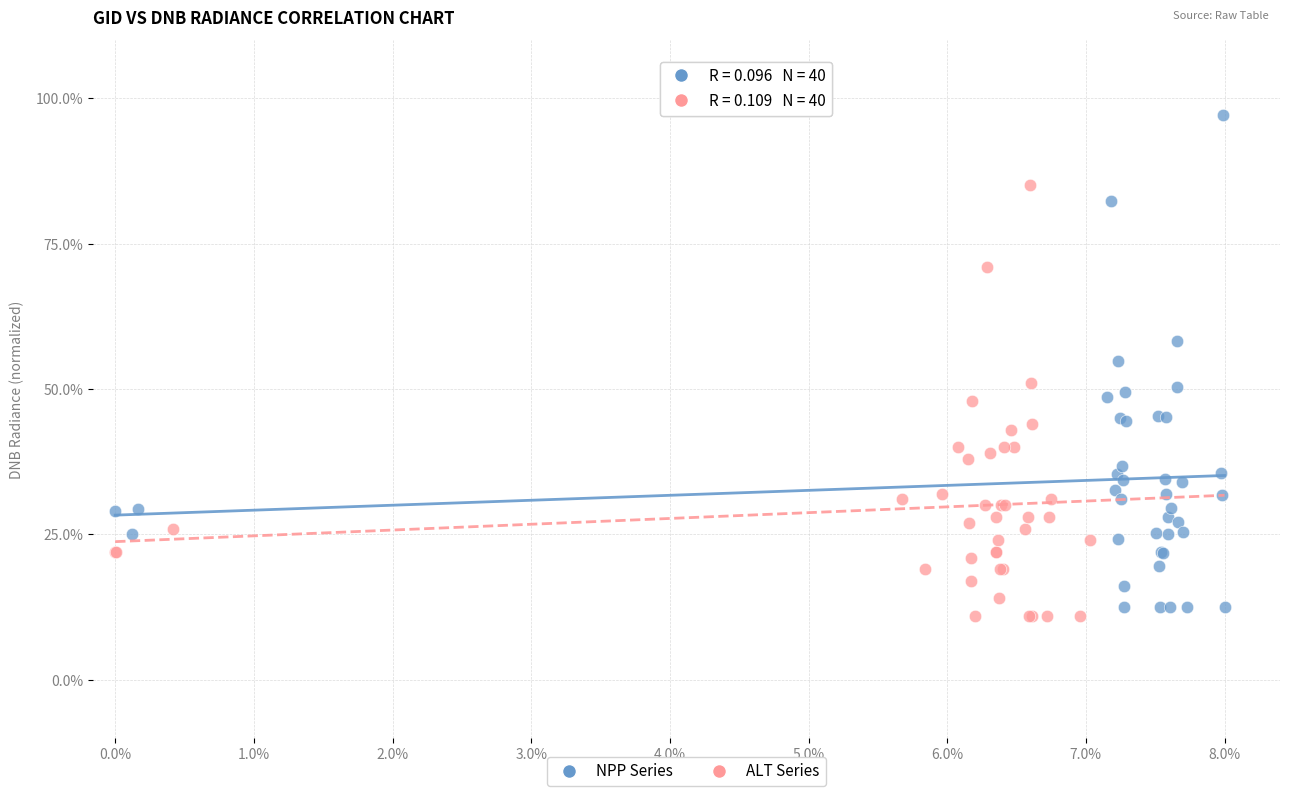

Which series reaches the maximum Y coordinate?

NPP Series